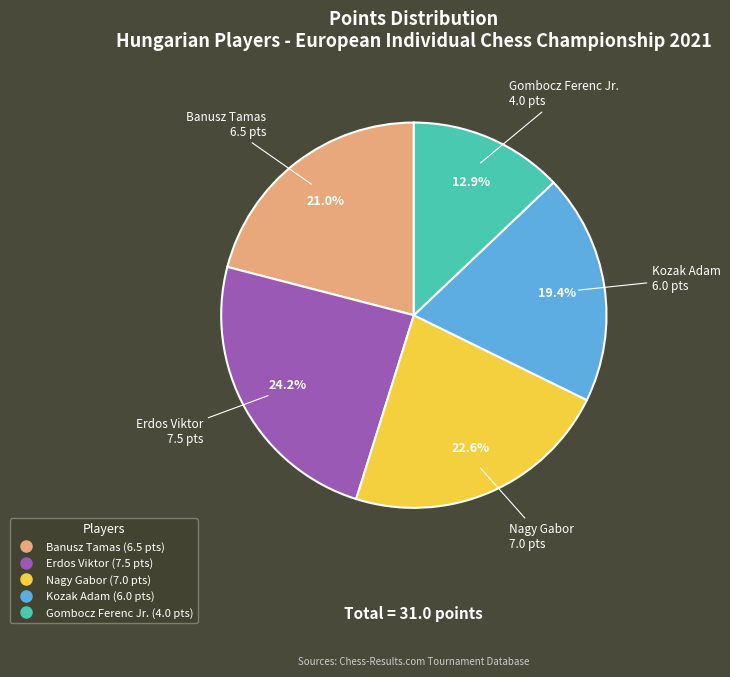

What portion of the pie excludes Gombocz Ferenc Jr.?

87.1%